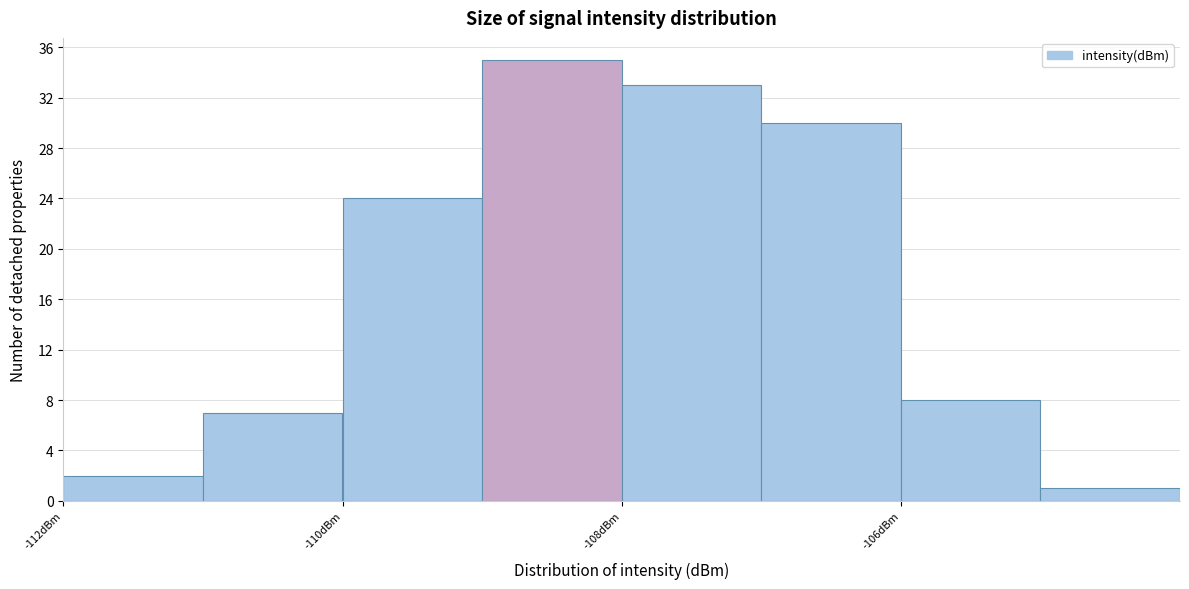

Reading left to right, transcribe this chart: for each bar, give the range it covers on the x-axis and its height. The values are not printed on the chart, so give them approximately, as read against the axis.

-112 to -111: 2
-111 to -110: 7
-110 to -109: 24
-109 to -108: 35
-108 to -107: 33
-107 to -106: 30
-106 to -105: 8
-105 to -104: 1